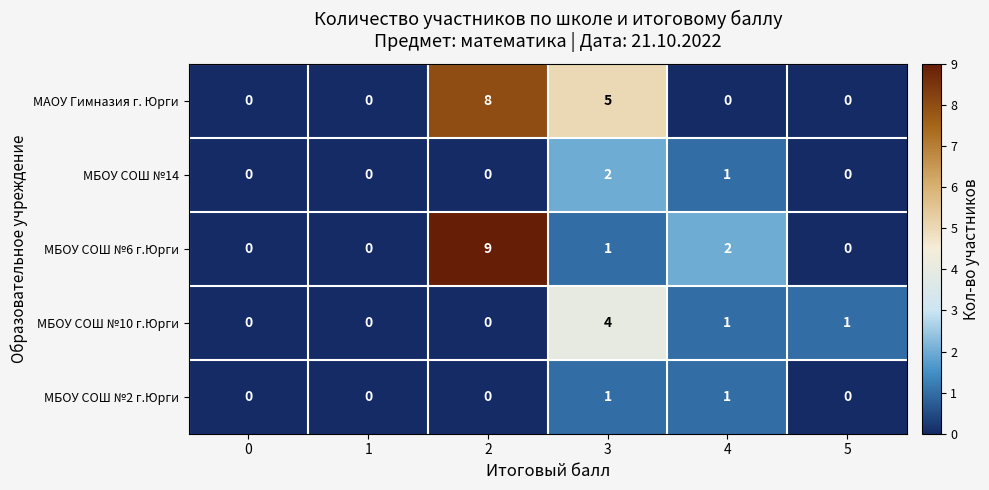

Is it true that МБОУ СОШ №14 equals 1 at 3?

False